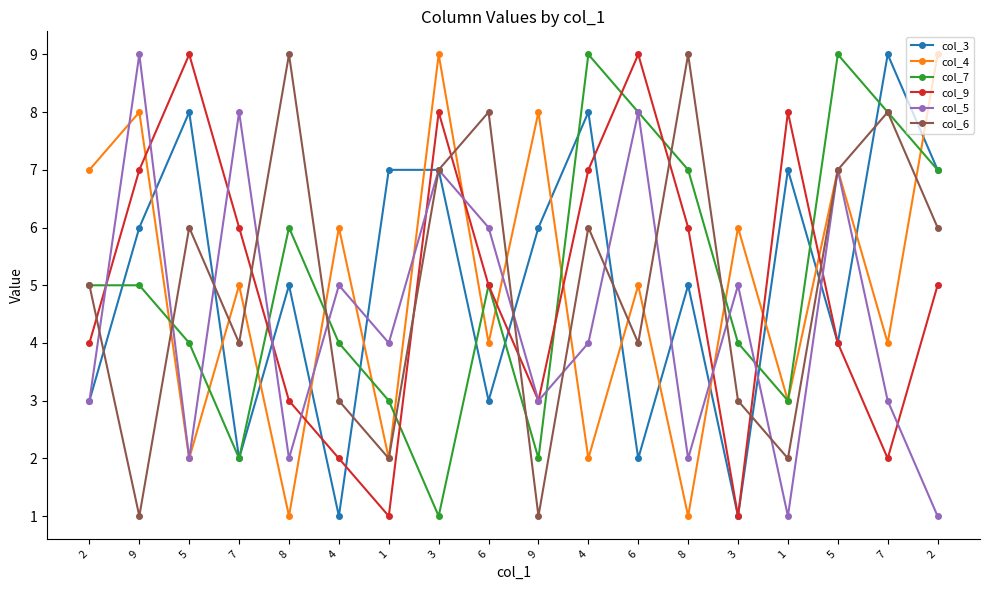

Which series has the largest total across all categories?

col_7